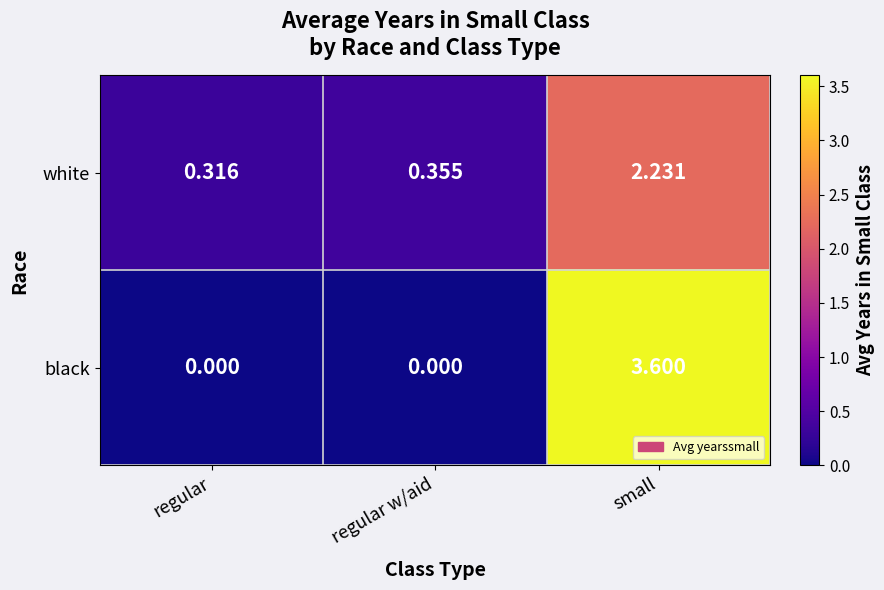

Is the value of black at regular greater than the value of white at regular?

No